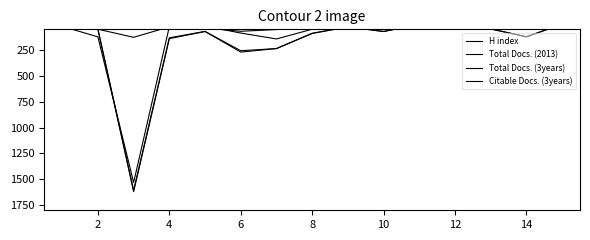

True or false: H index and Total Docs. (3years) intersect in this chart.

True